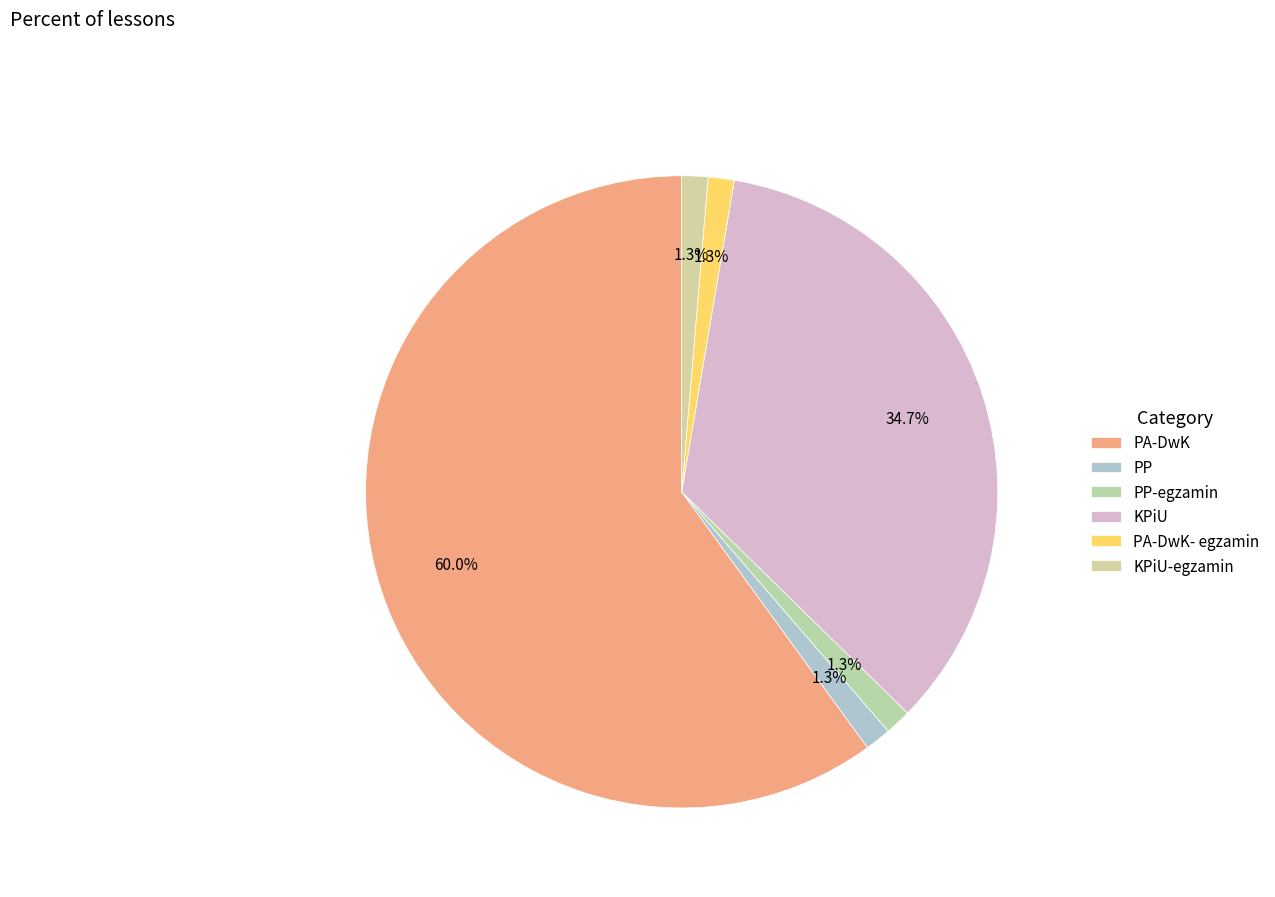

To the nearest percent, what is the combined percentage of KPiU-egzamin and KPiU?

36%